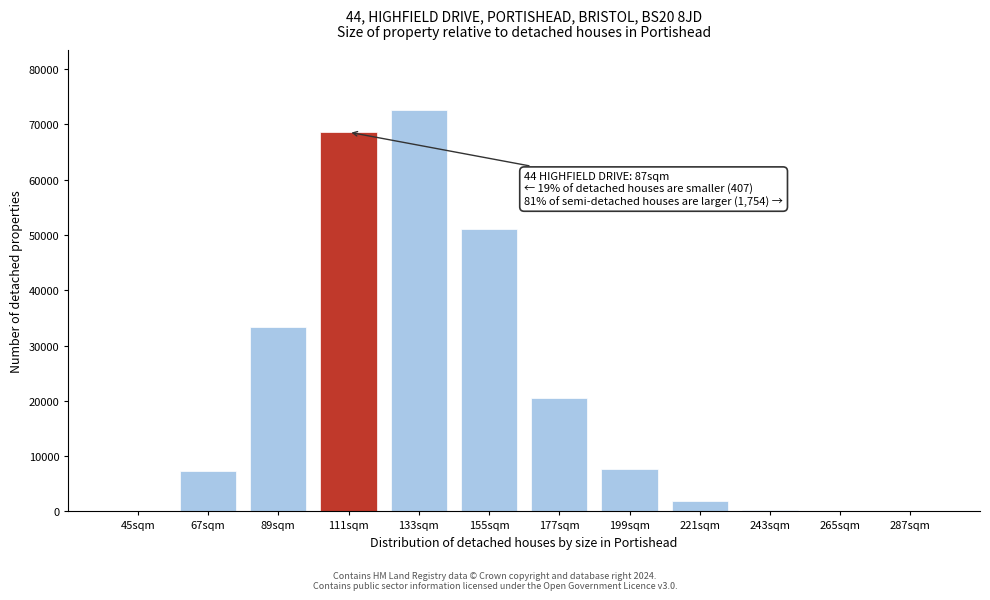

At which label is the value closest to 36289?

89sqm